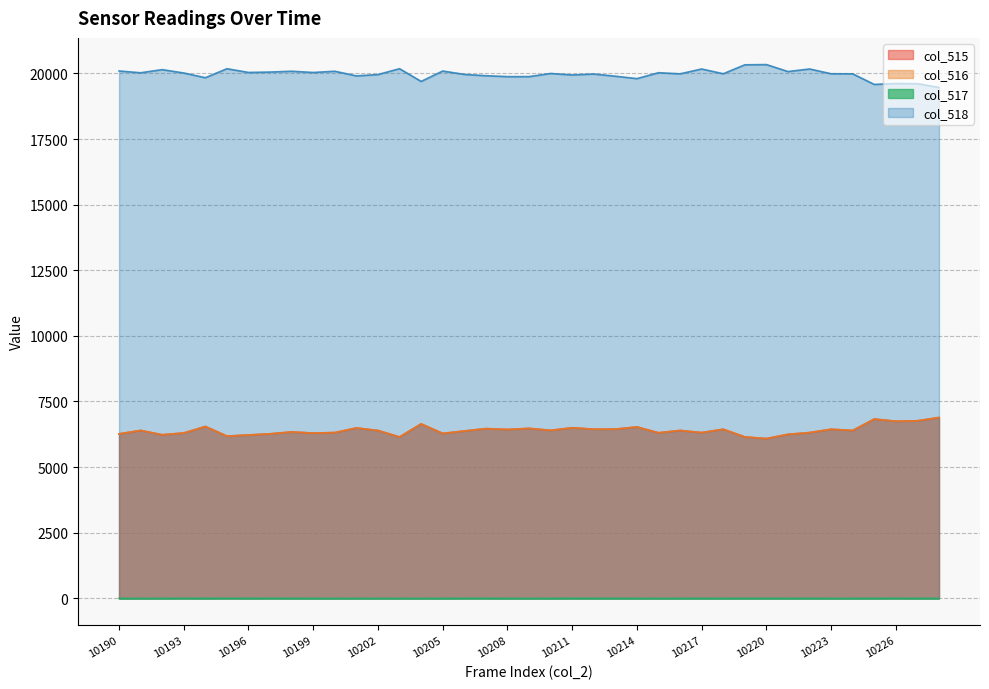

True or false: col_515 has a value of 8641 at 10202.

False